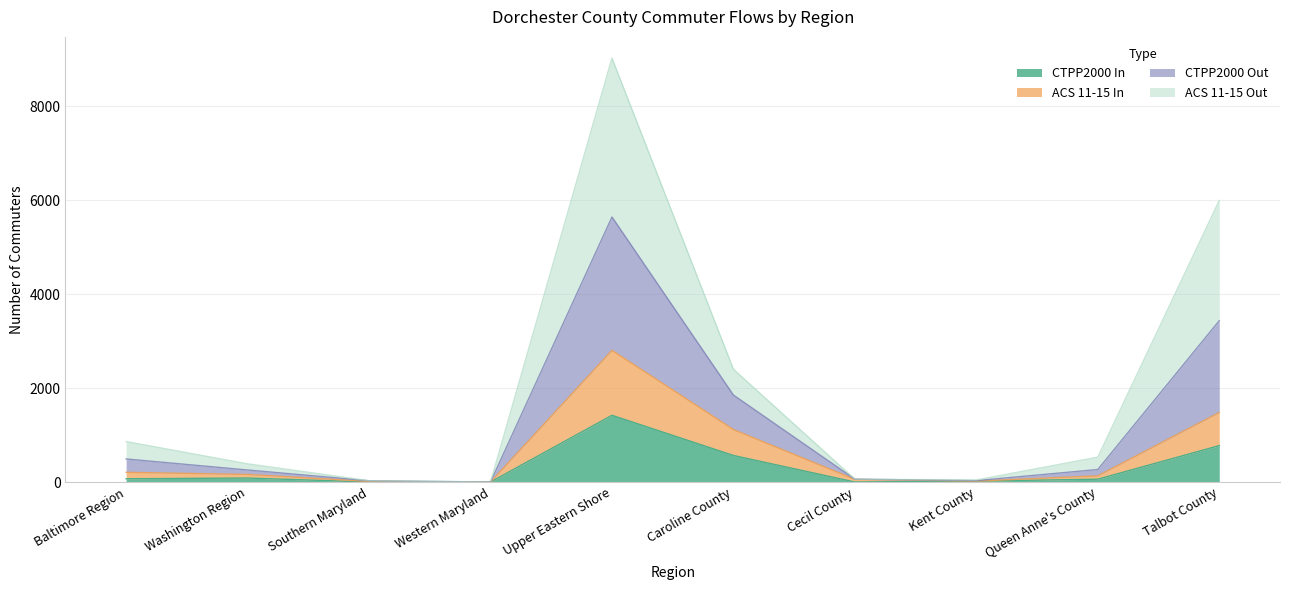

What is the label of the 8th point from the right?

Southern Maryland